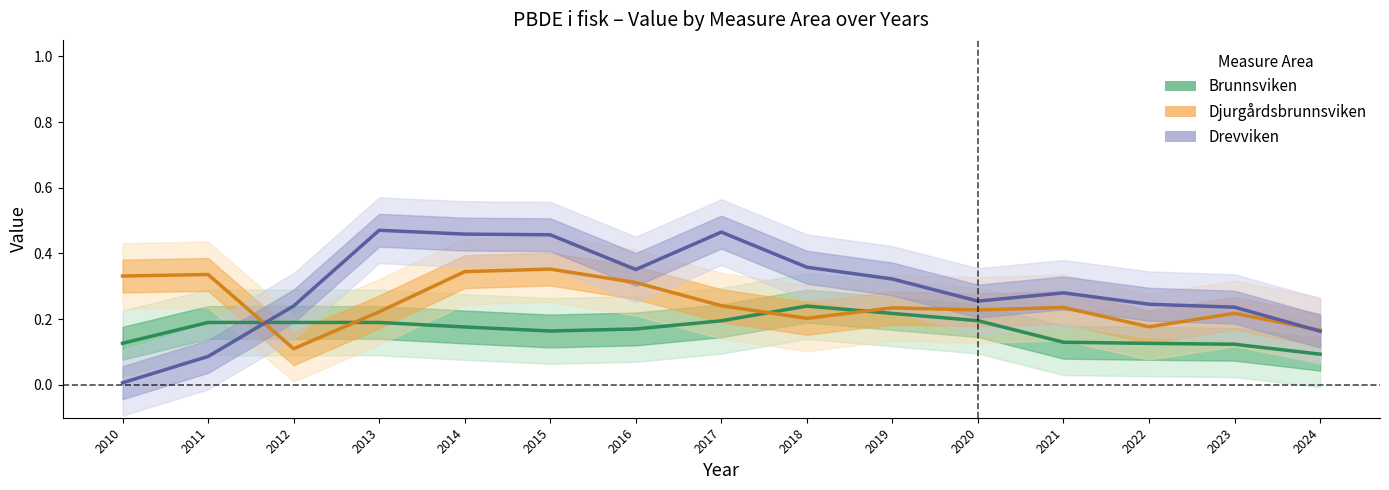

Is the value of Djurgårdsbrunnsviken at 2010 greater than the value of Drevviken at 2024?

Yes